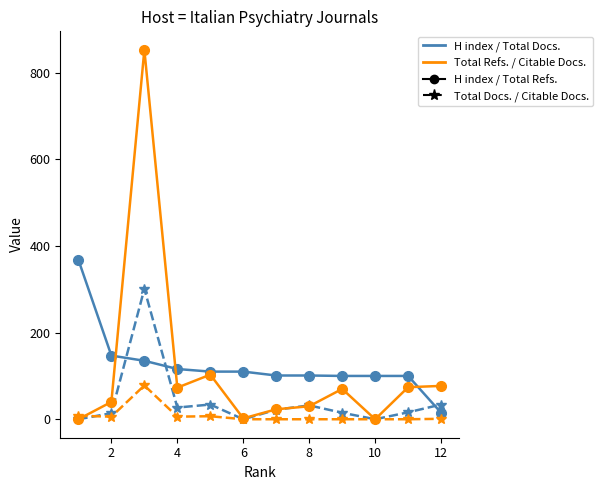

What is the greatest value displayed?

853